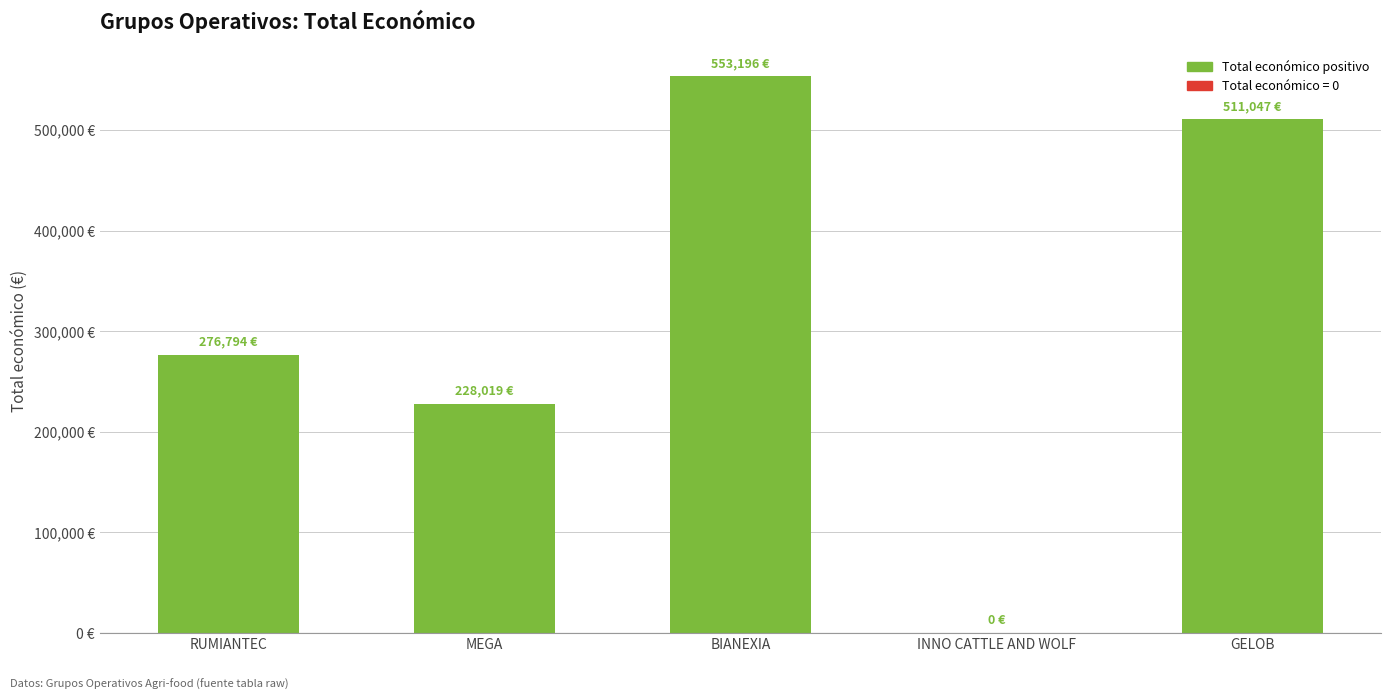

The chart shows a value of 228019 at MEGA. True or false?

True